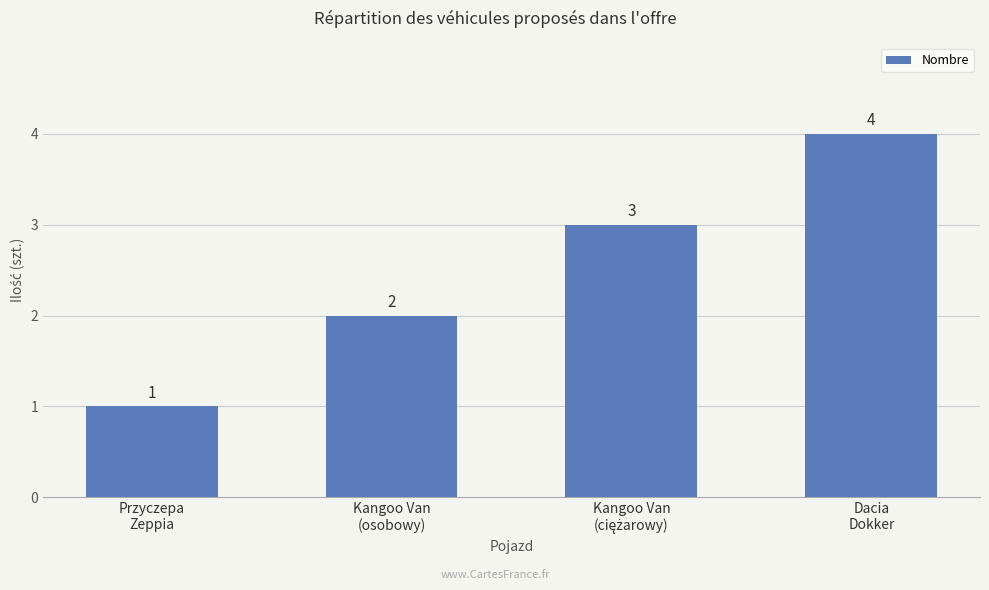

Read the value at Kangoo Van
(osobowy).

2